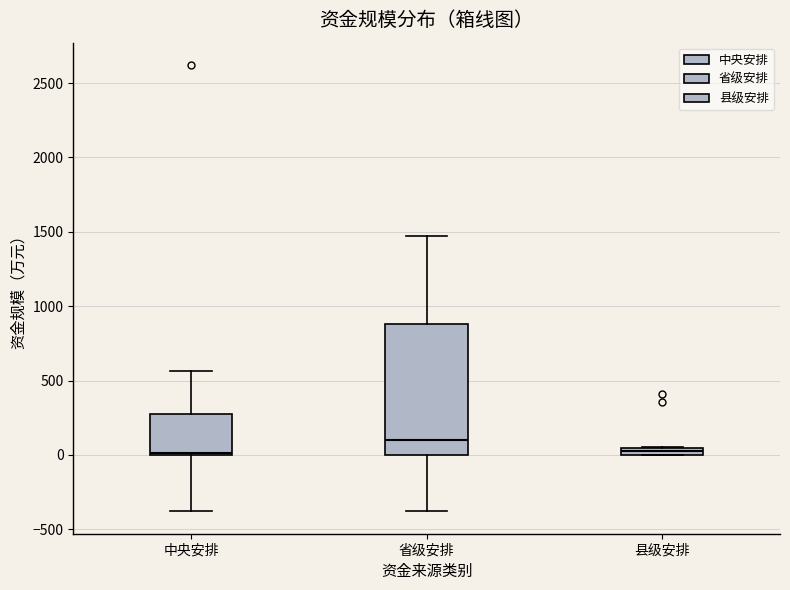

Comparing the boxes themselves (not the whiskers), which one is the tallest?

省级安排